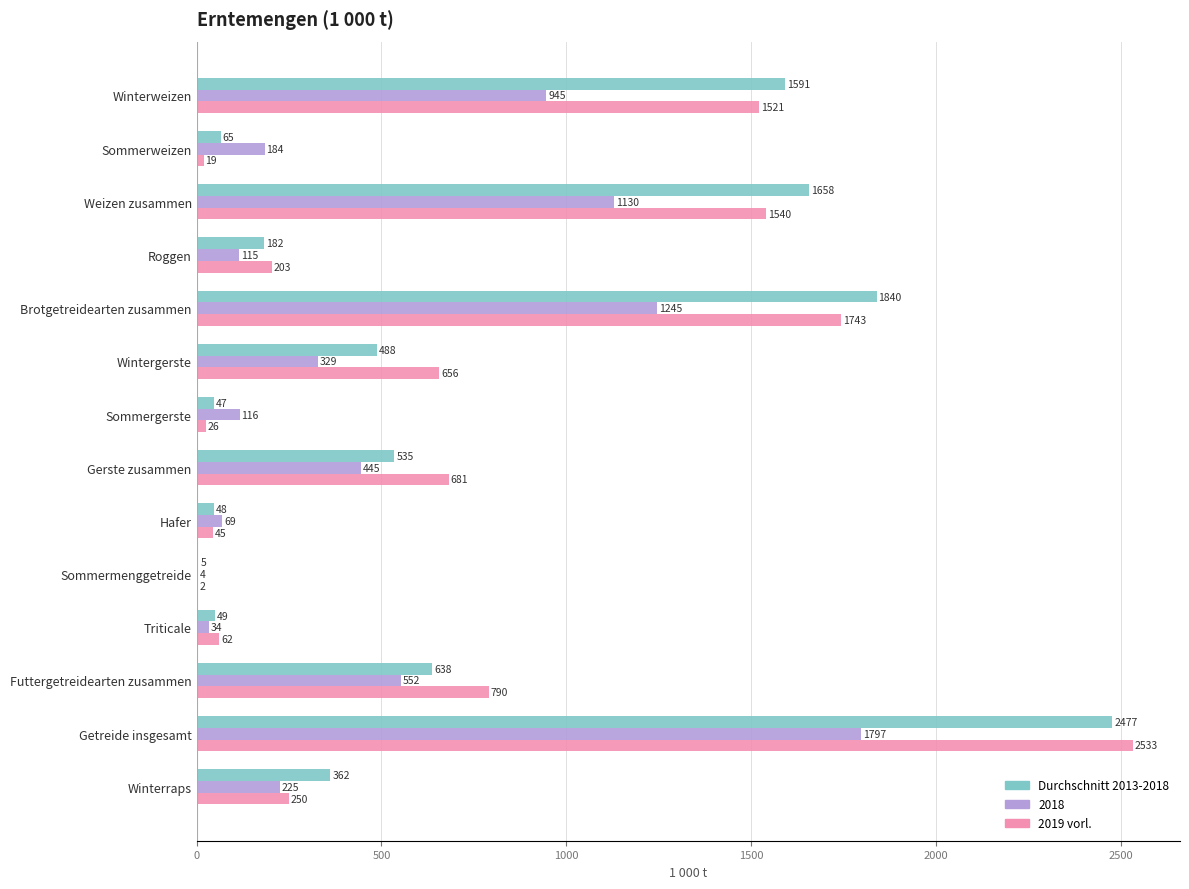

What are all the series names shown in the legend?

Durchschnitt 2013-2018, 2018, 2019 vorl.